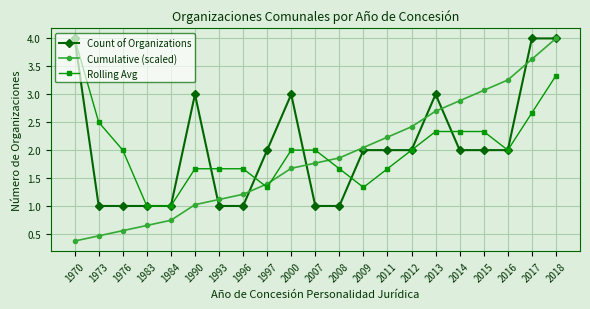

What is the highest value of the Cumulative (scaled) series?

4.0